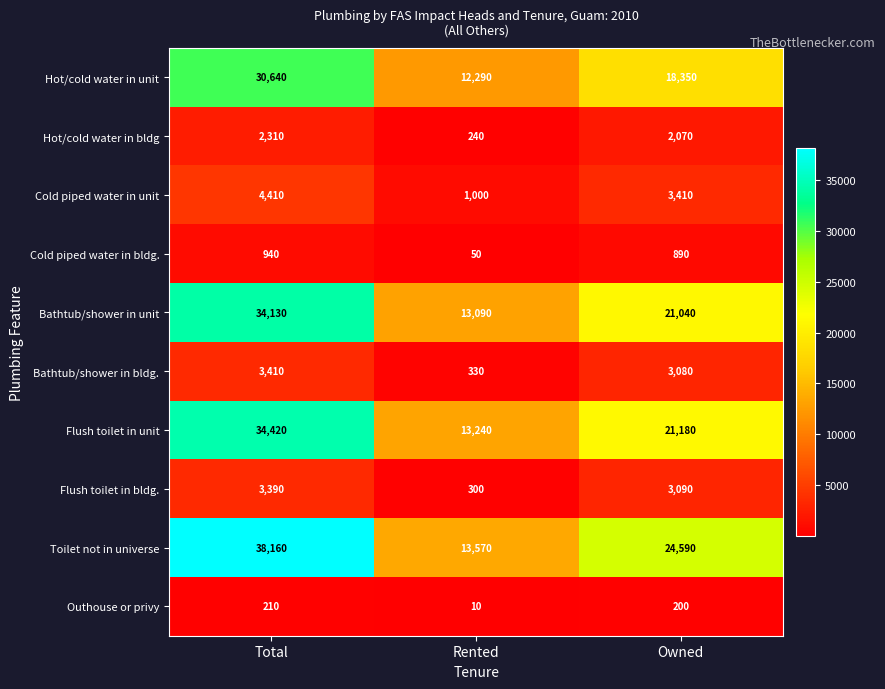

Rank the series by their maximum value, from highest to lowest.

Toilet not in universe, Flush toilet in unit, Bathtub/shower in unit, Hot/cold water in unit, Cold piped water in unit, Bathtub/shower in bldg., Flush toilet in bldg., Hot/cold water in bldg, Cold piped water in bldg., Outhouse or privy